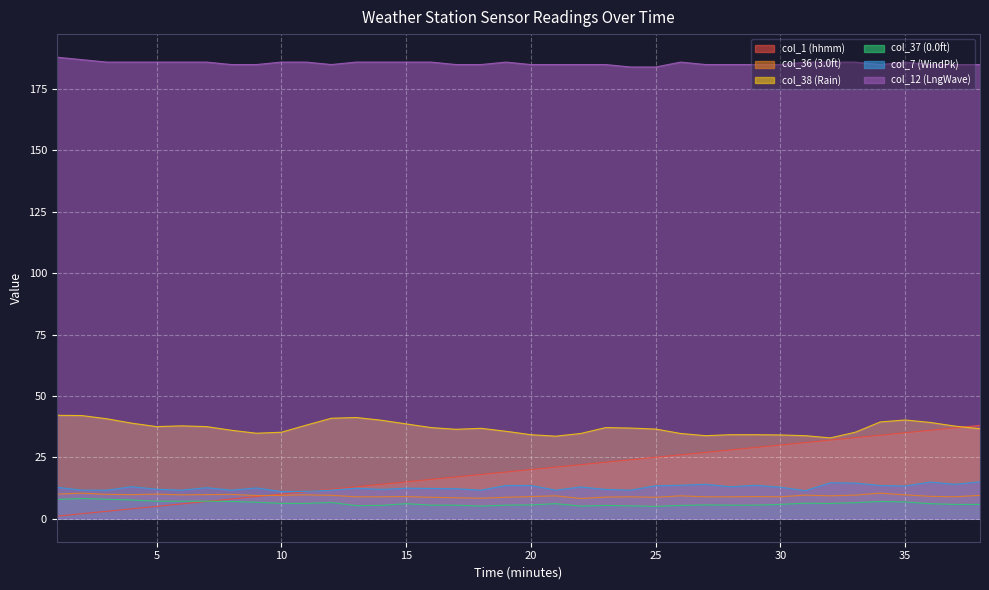

How many times do col_1 (hhmm) and col_7 (WindPk) cross each other?

1